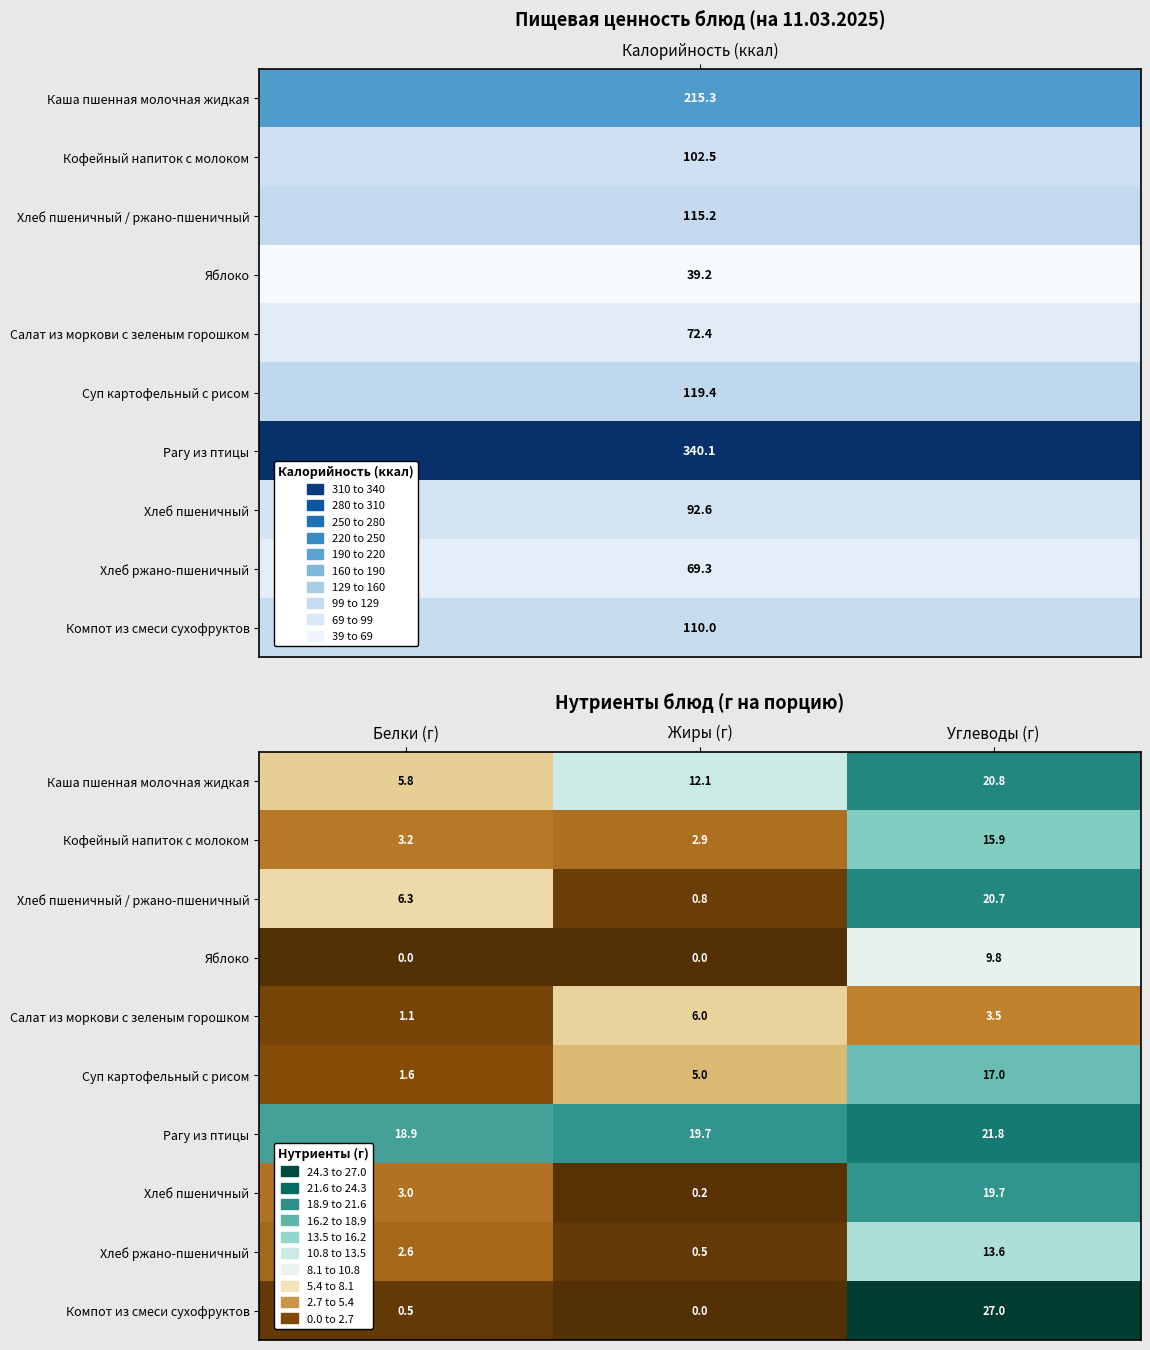

Reading right to left, list all the values displayed in this chart.

Каша пшенная молочная жидкая: 20.8	12.1	5.8
Кофейный напиток с молоком: 15.9	2.9	3.2
Хлеб пшеничный / ржано-пшеничный: 20.7	0.8	6.3
Яблоко: 9.8	0.0	0.0
Салат из моркови с зеленым горошком: 3.5	6.0	1.1
Суп картофельный с рисом: 17.0	5.0	1.6
Рагу из птицы: 21.8	19.7	18.9
Хлеб пшеничный: 19.7	0.2	3.0
Хлеб ржано-пшеничный: 13.6	0.5	2.6
Компот из смеси сухофруктов: 27.0	0.0	0.5